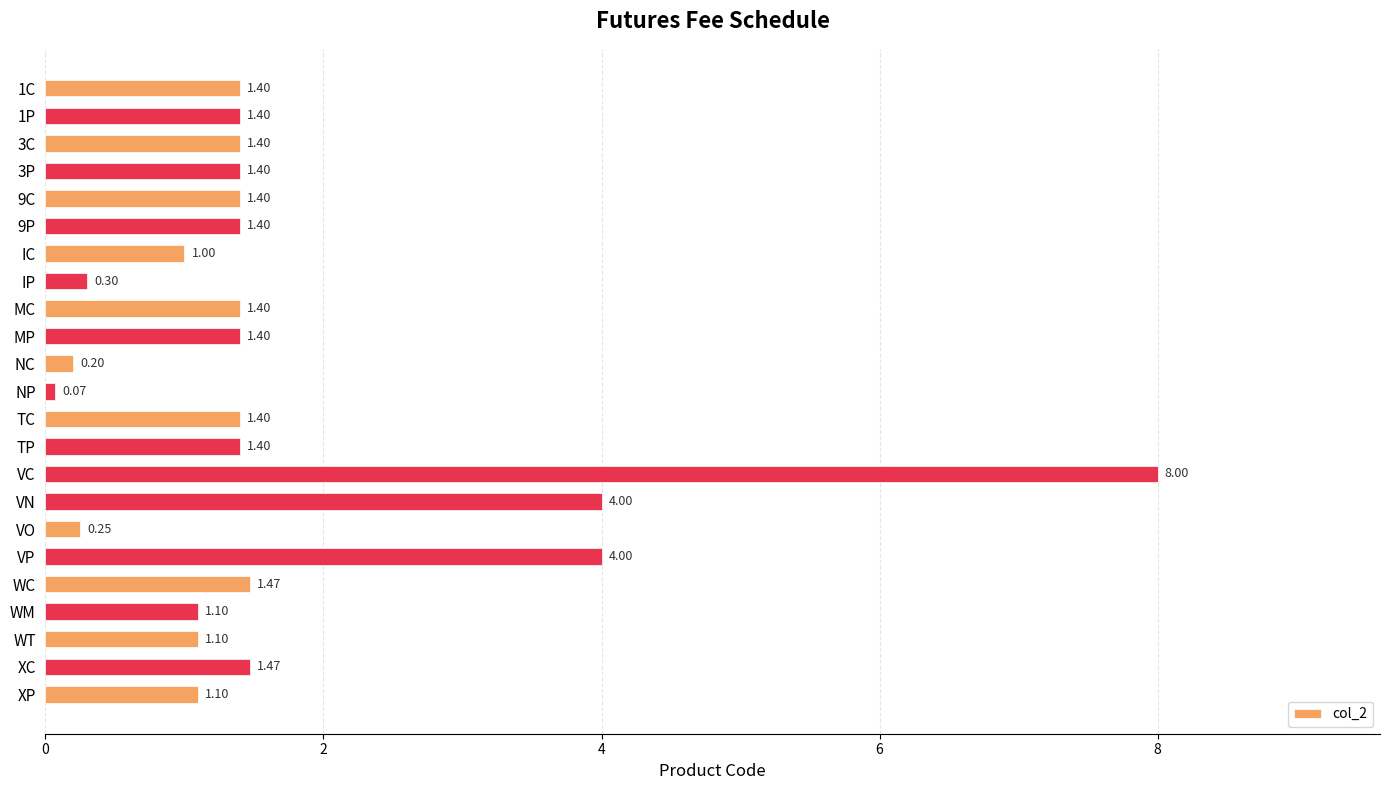

Which category has the highest value across all series?

VC